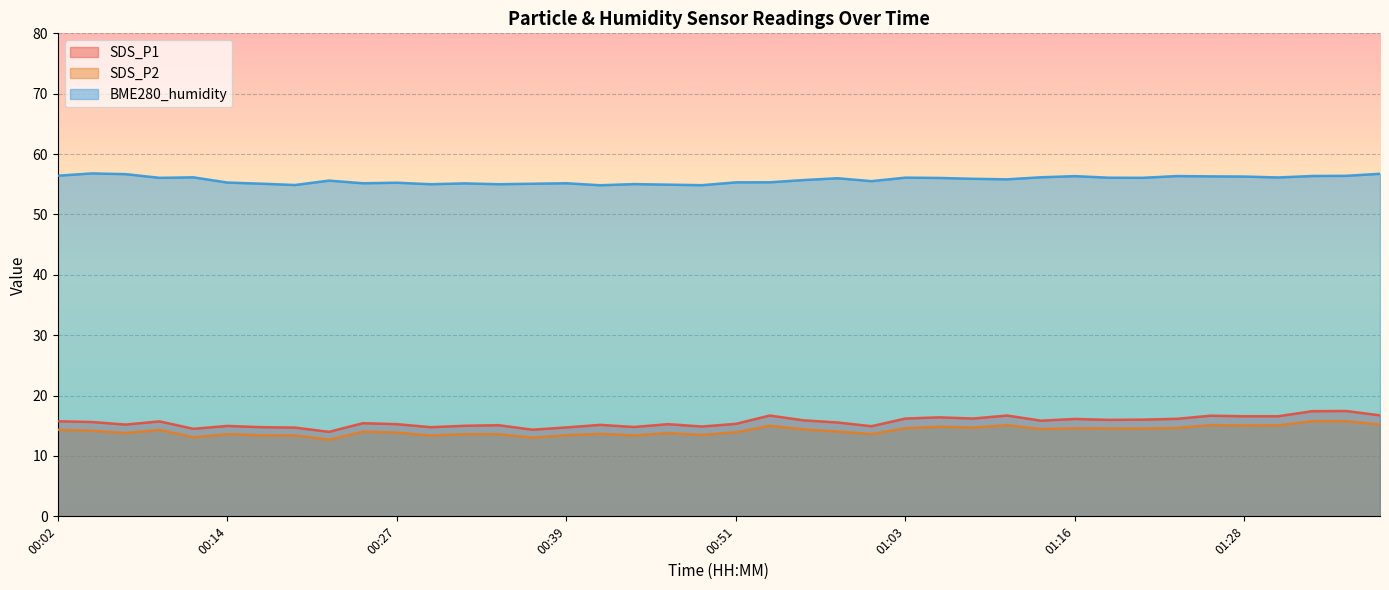

What is the difference between the BME280_humidity values at 01:35 and 00:31?

1.2